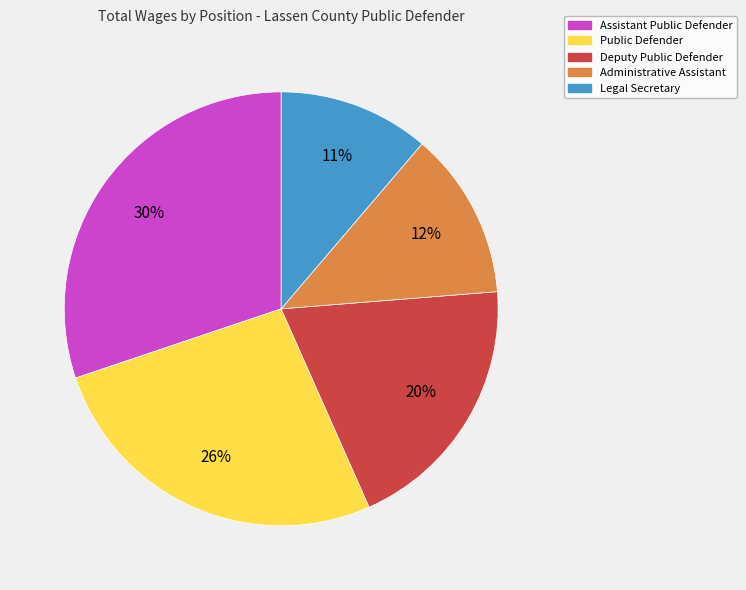

How many slices are in this pie chart?

5